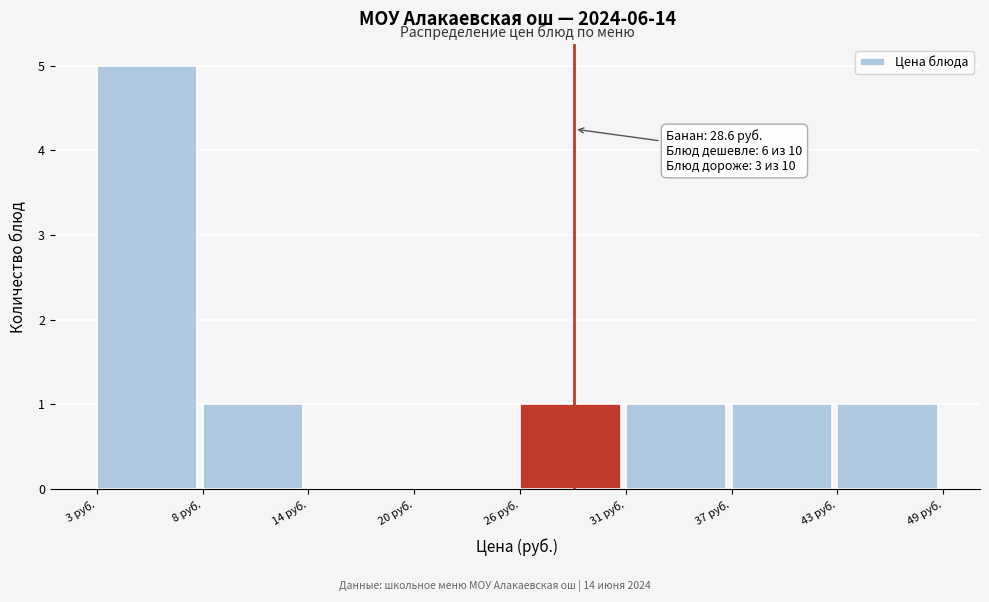

Over which range of the x-axis is the bar tallest?

3 to 8